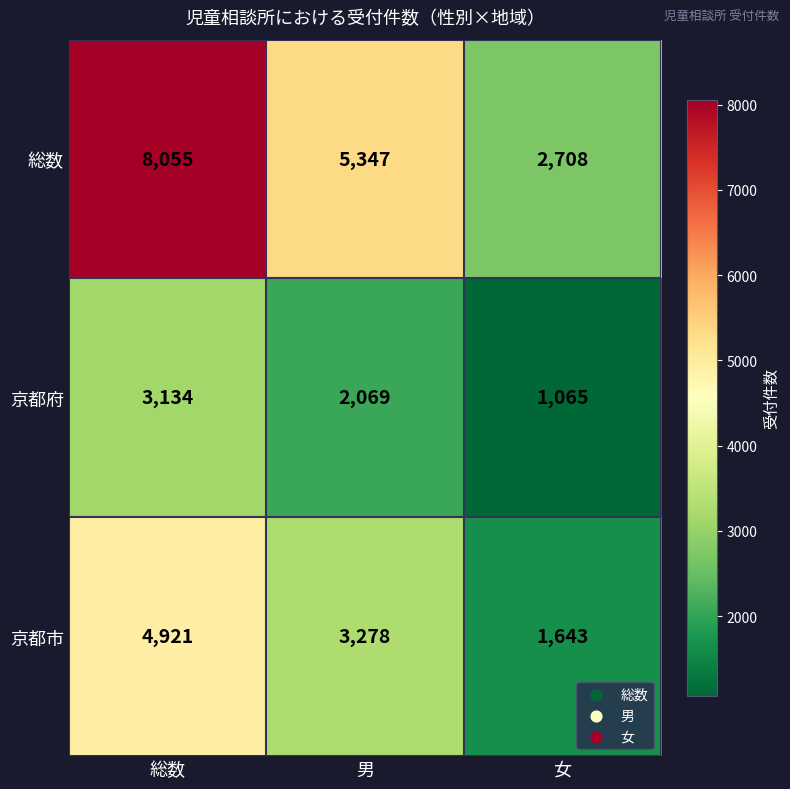

True or false: 総数 has a value of 3737 at 総数.

False